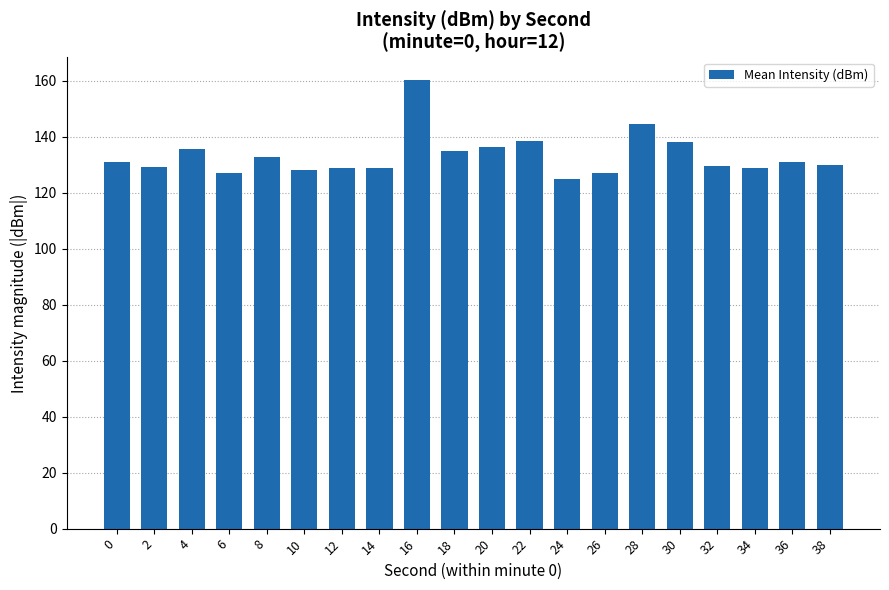

What is the value of the 15th bar from the left?

144.5